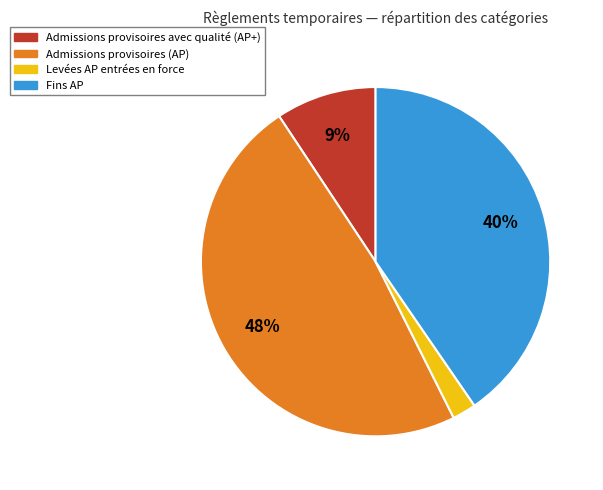

Is there any slice that represents more than half of the pie?

No